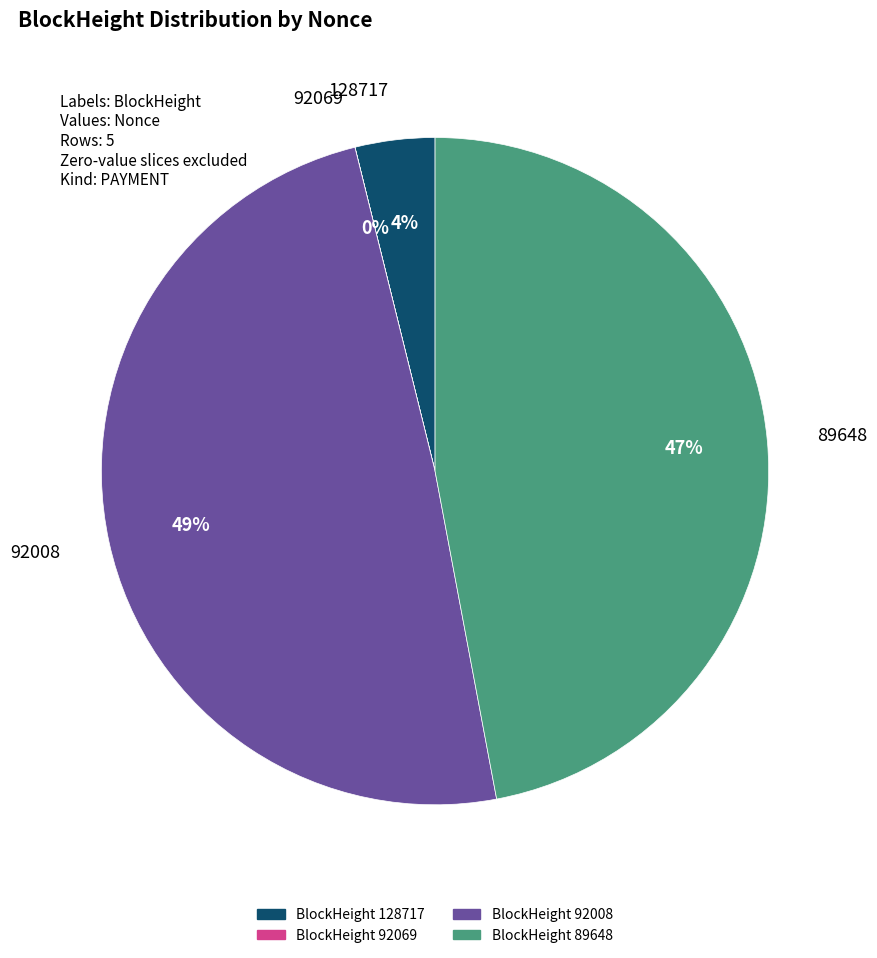

To the nearest percent, what is the difference between the largest and smallest slice percentages?

49%